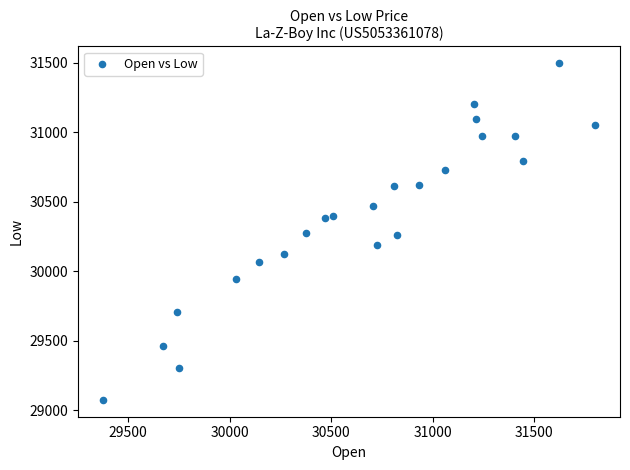

What is the range of X values (max minus min)?

2426